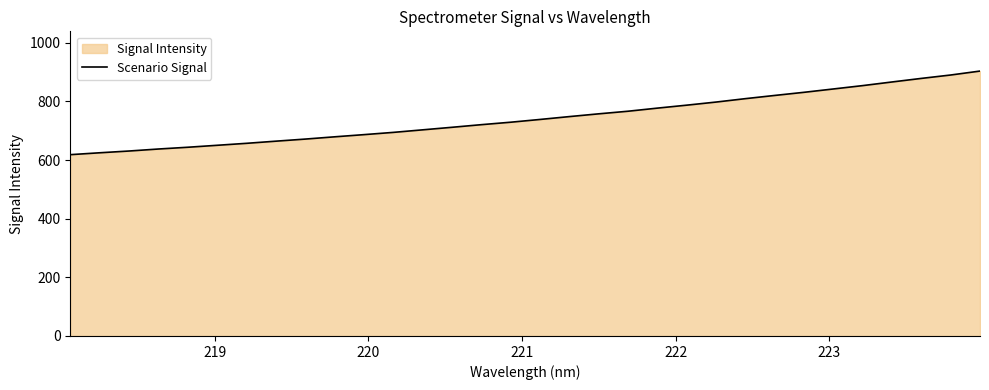

What is the minimum value shown in the chart?

618.3